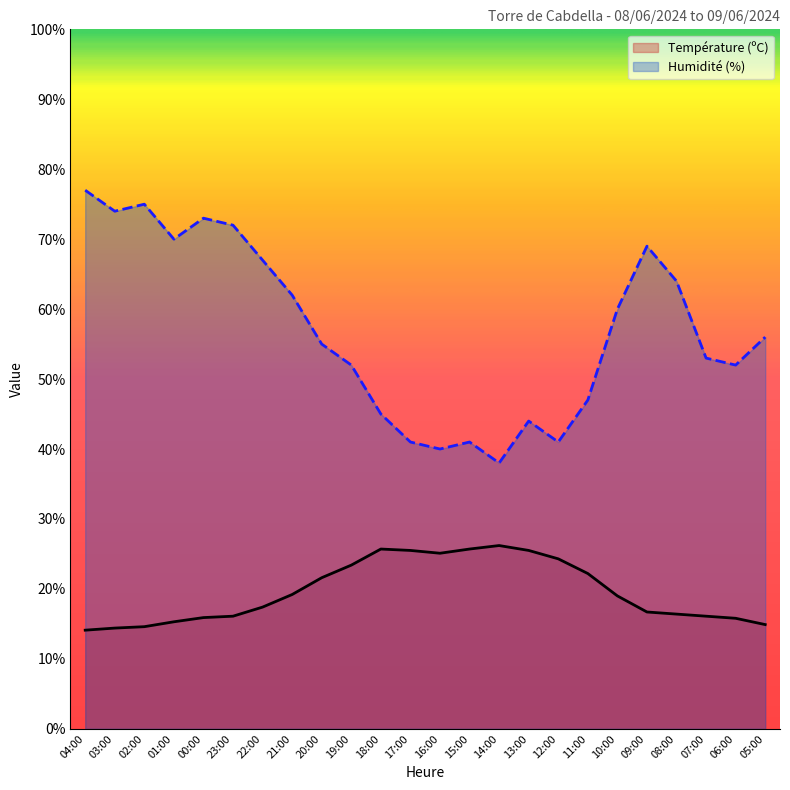

List the labels in order of Humidité (%) value, largest first.

04:00, 02:00, 03:00, 00:00, 23:00, 01:00, 09:00, 22:00, 08:00, 21:00, 10:00, 05:00, 20:00, 07:00, 19:00, 06:00, 11:00, 18:00, 13:00, 17:00, 15:00, 12:00, 16:00, 14:00